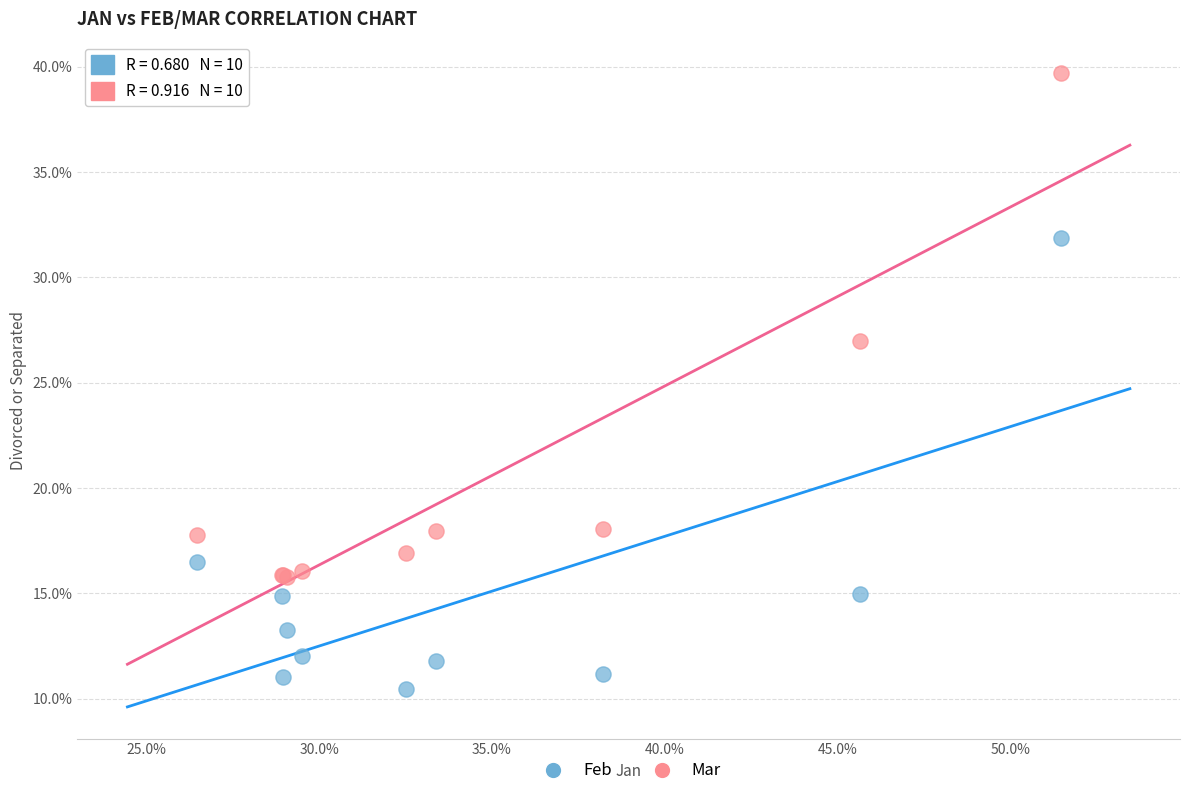

Which series has the largest Y range (max minus min)?

Mar